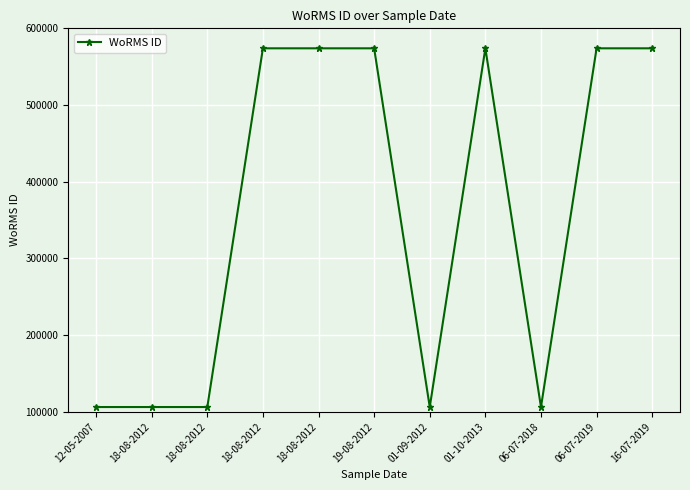

Rank the categories by value from highest to lowest.

18-08-2012, 18-08-2012, 19-08-2012, 01-10-2013, 06-07-2019, 16-07-2019, 18-08-2012, 18-08-2012, 12-05-2007, 01-09-2012, 06-07-2018